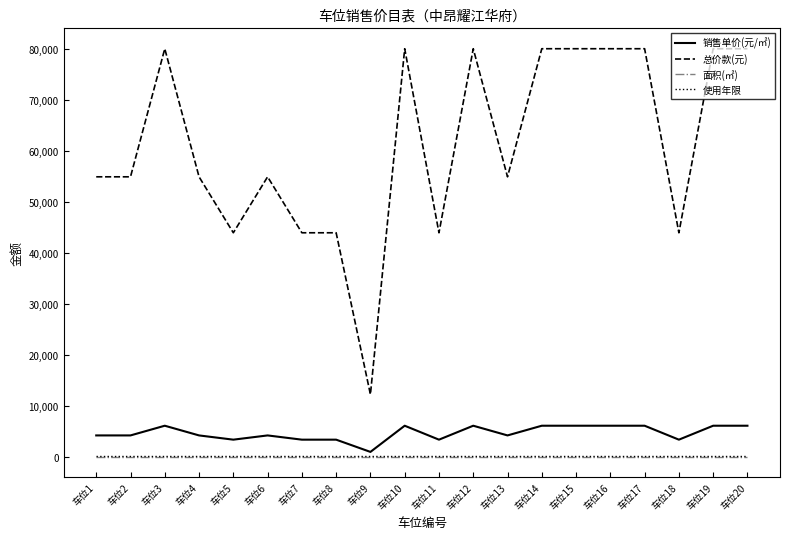

True or false: 使用年限 and 面积(㎡) cross at least once.

False